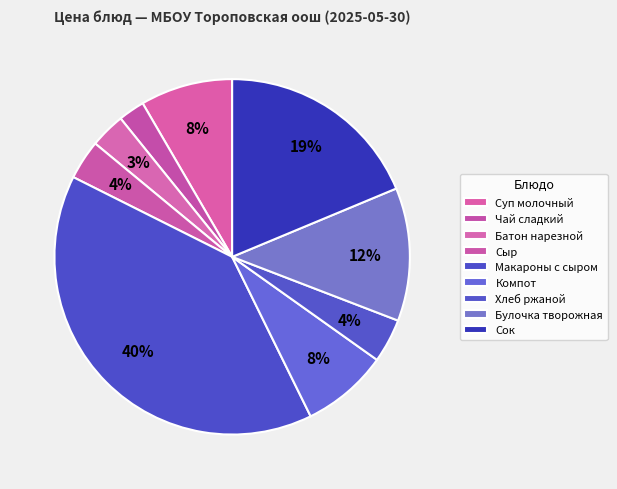

What percentage is NOT represented by Булочка творожная?

87.9%